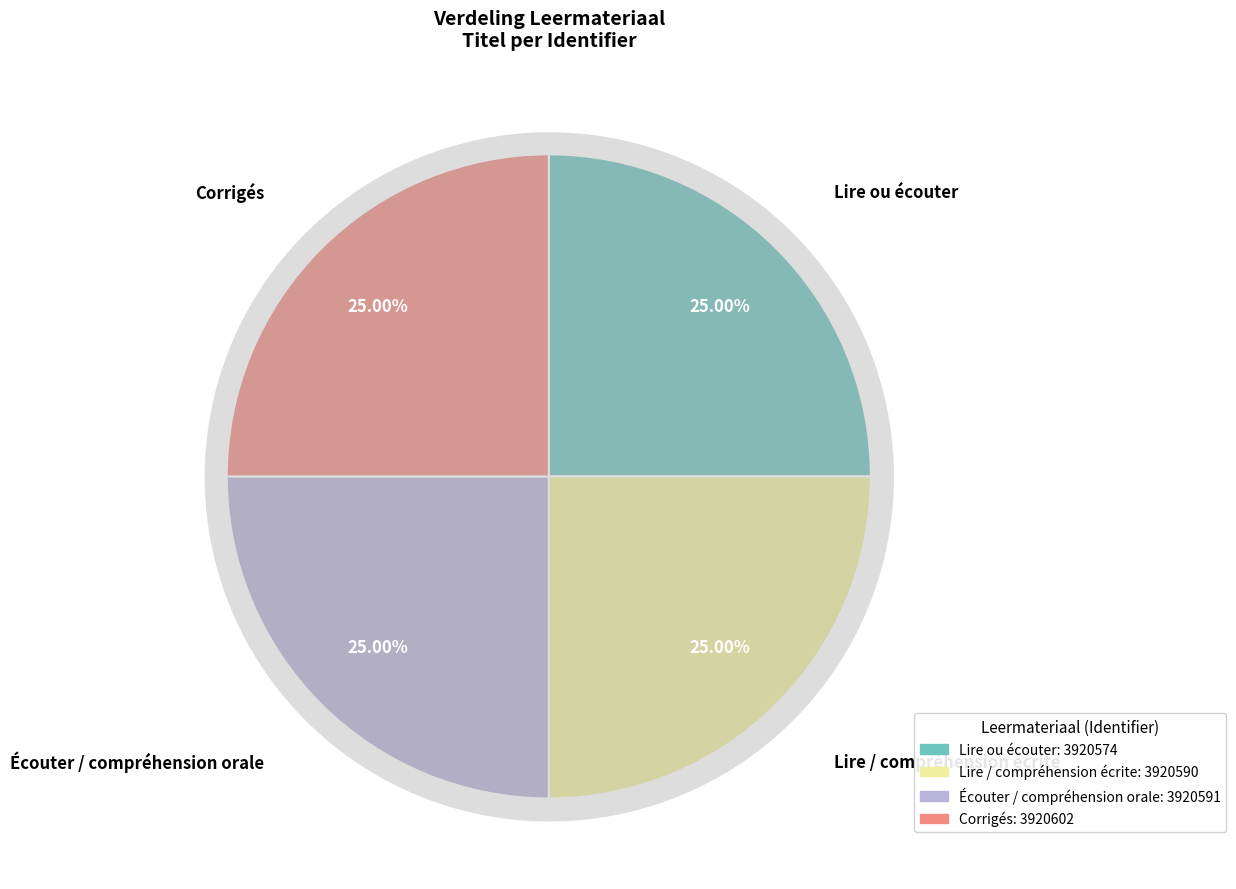

What is the ratio of the value at Corrigés to the value at Écouter / compréhension orale?

1.0